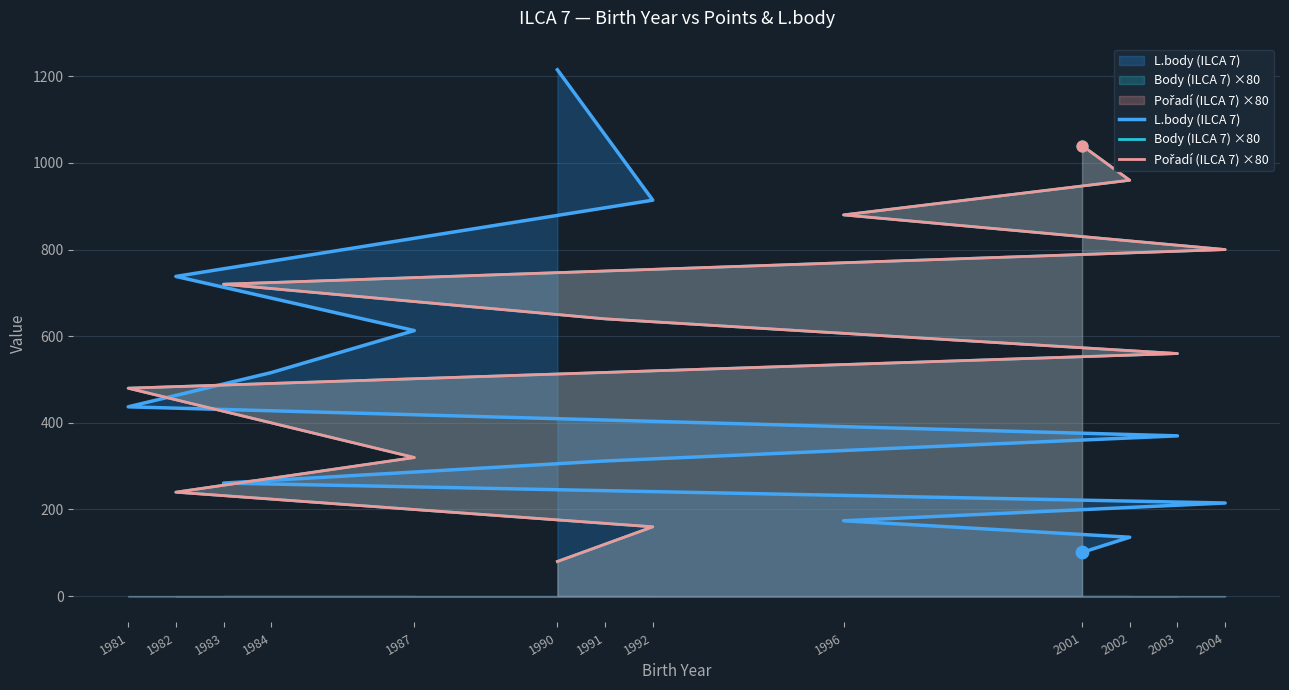

At how many categories does at least one series exceed 578?

10